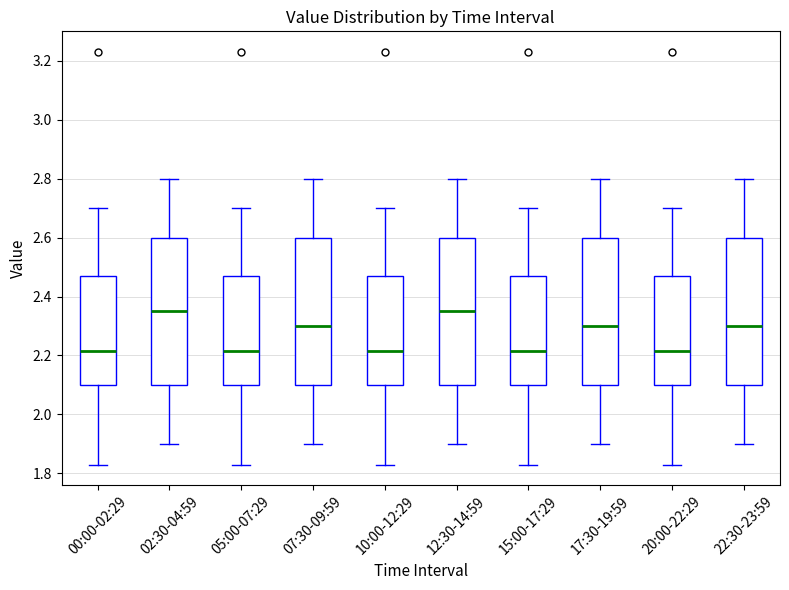

Where does the lower whisker of the box for 22:30-23:59 end on the y-axis? The values are not printed on the chart, so give them approximately, as read against the axis.

1.90